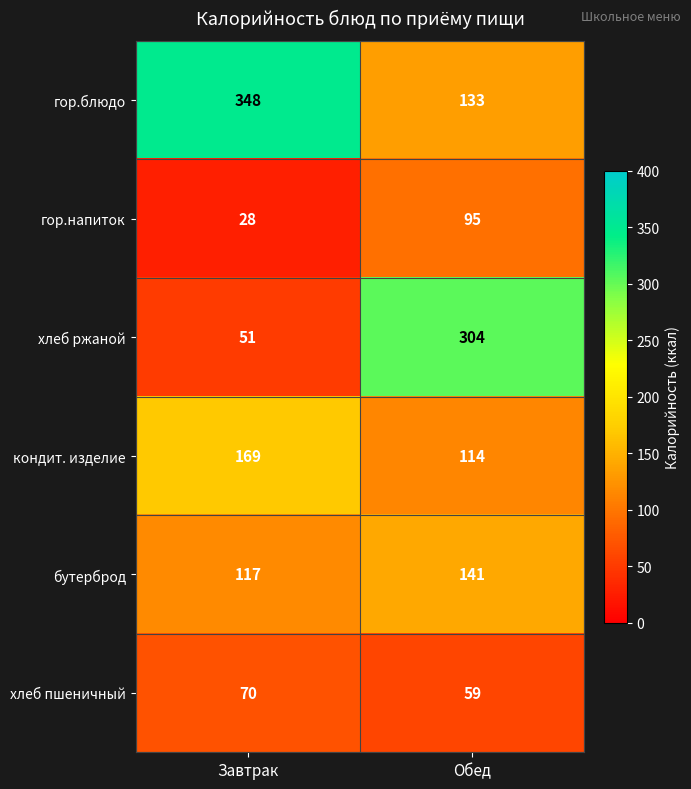

At which category is the sum across all series the highest?

Обед